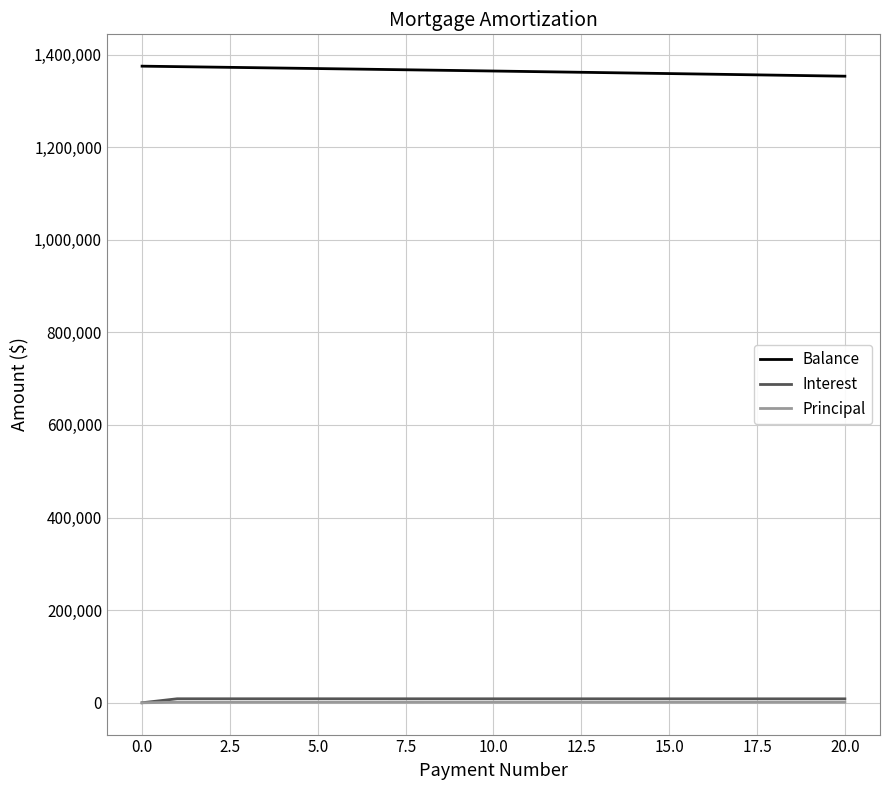

True or false: Principal and Balance cross at least once.

False